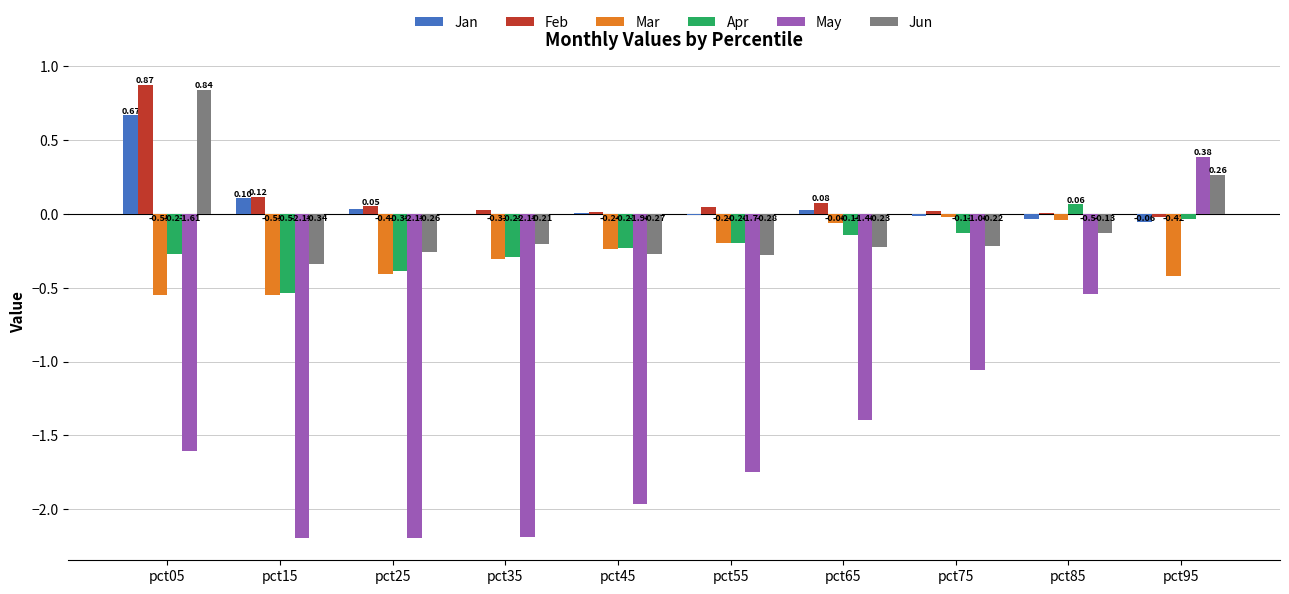

Which series changed the most between pct05 and pct75?

Jun